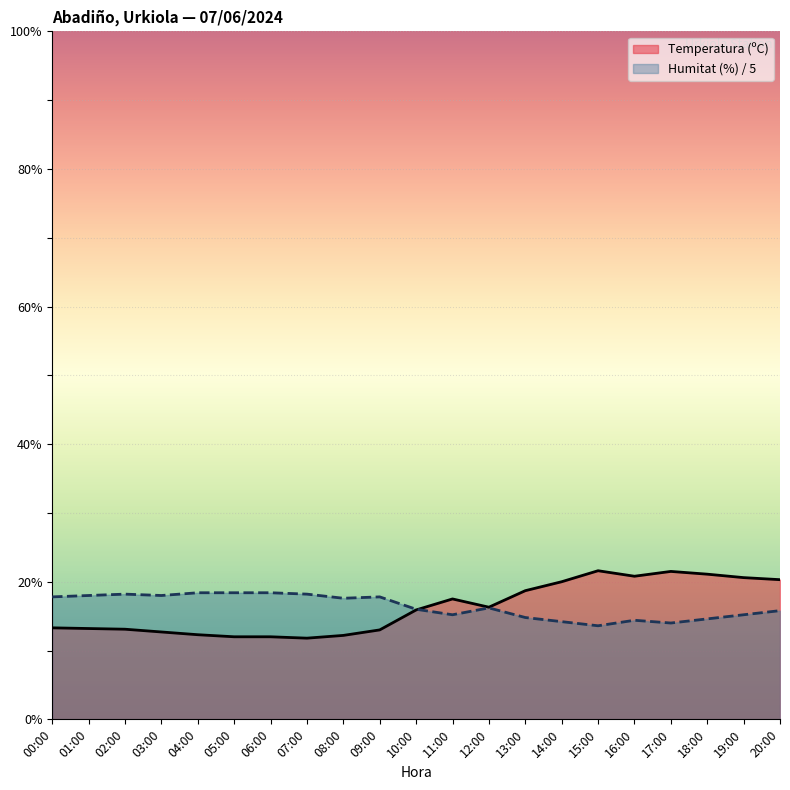

After their last crossing, which series has the higher values: Temperatura (ºC) or Humitat (%)?

Temperatura (ºC)